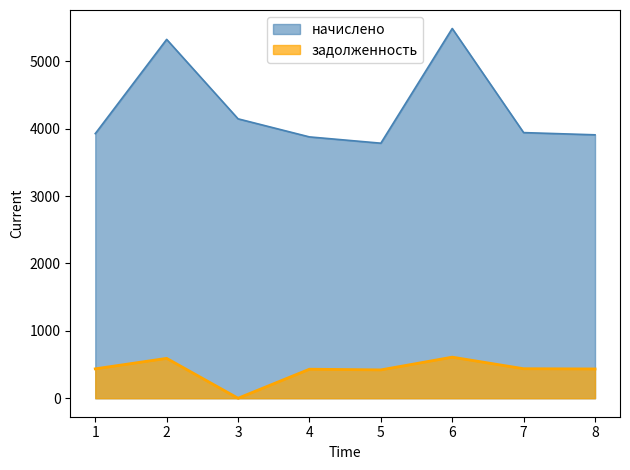

What is the highest value of the задолженность series?

609.6